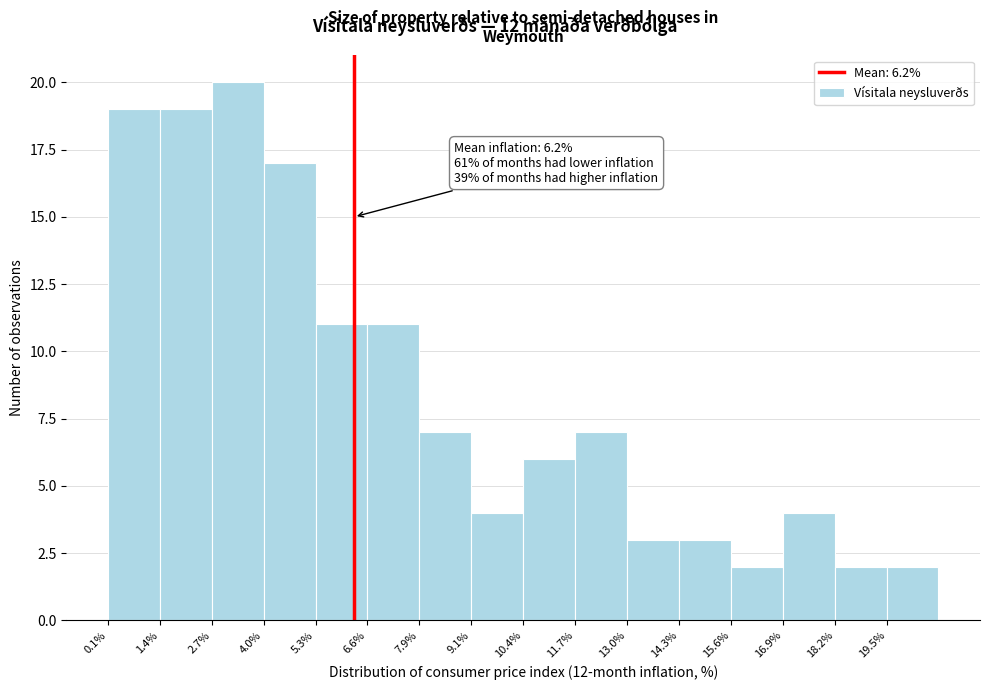

Over which range of the x-axis is the bar tallest?

2.6 to 4.0